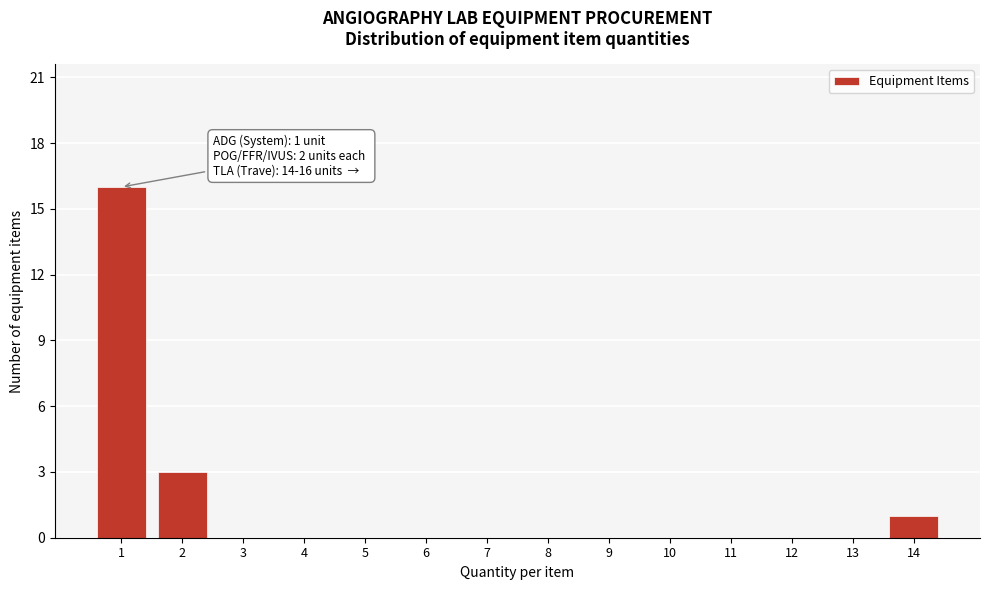

Reading left to right, transcribe all the data shown in this chart.

1=16	2=3	3=0	4=0	5=0	6=0	7=0	8=0	9=0	10=0	11=0	12=0	13=0	14=1